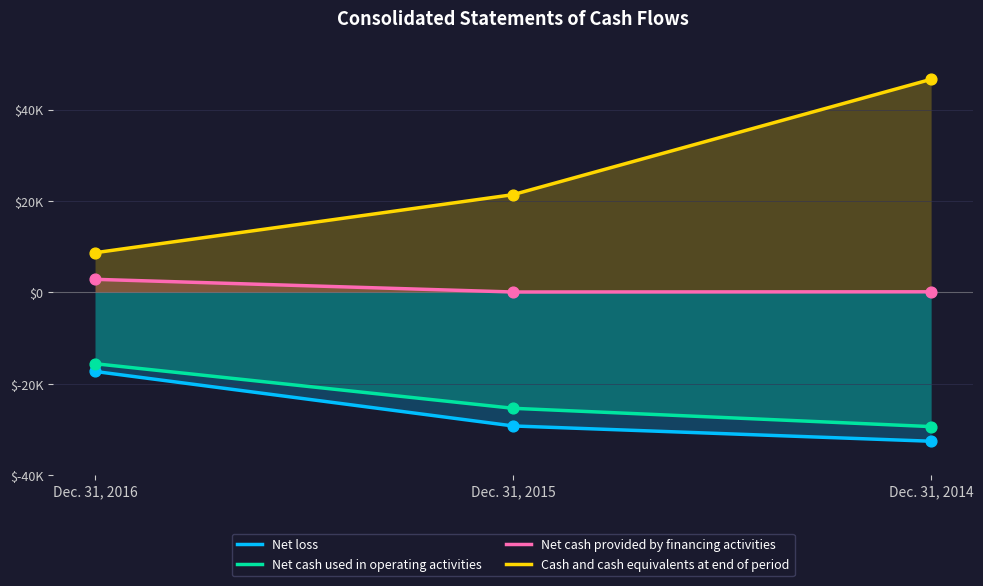

At which category is the sum across all series the highest?

Dec. 31, 2014